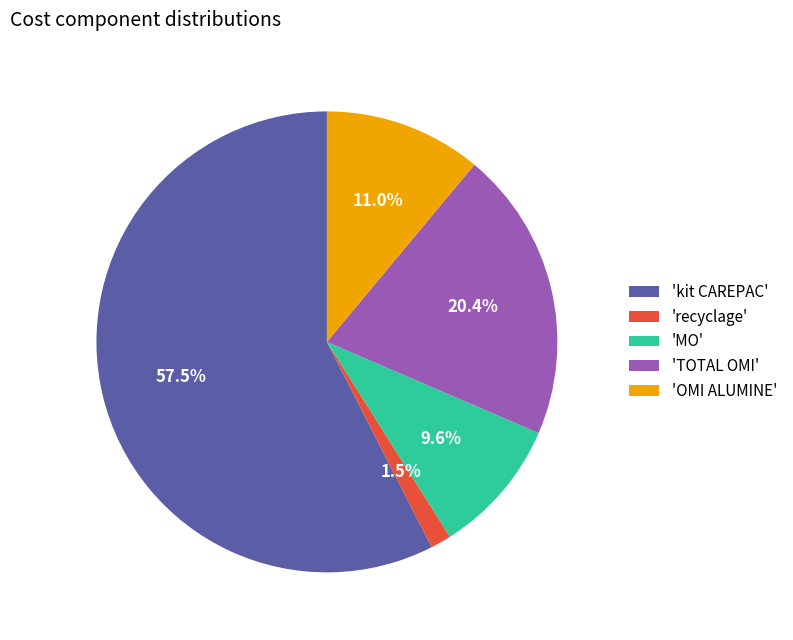

How much of the chart is everything except 'OMI ALUMINE'?

89.0%